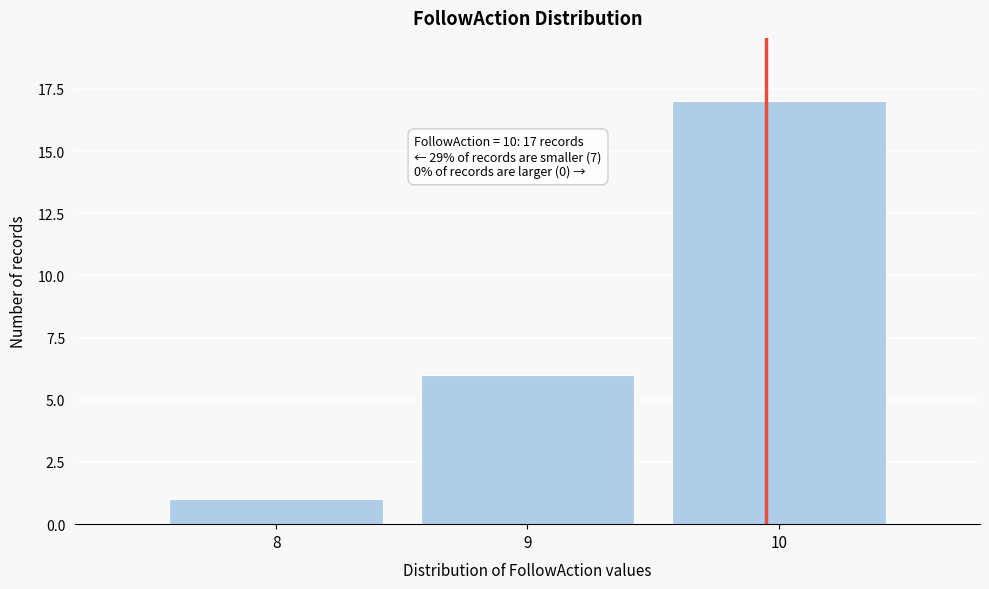

Reading right to left, what are all the values shown in this chart?

10=17	9=6	8=1